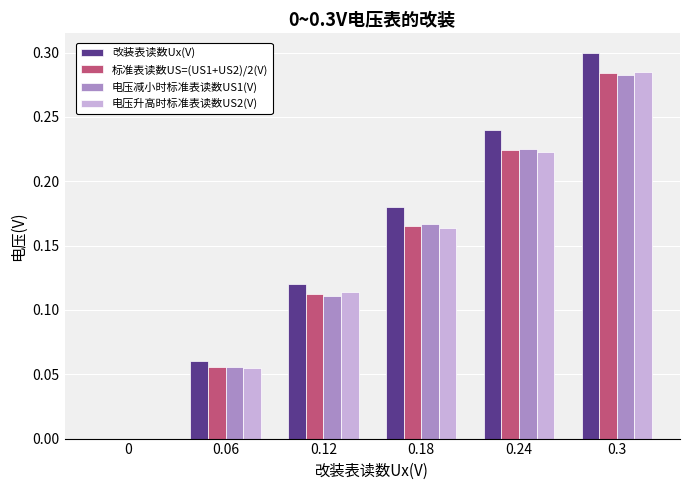

Is the value of 改装表读数Ux(V) at 0 greater than the value of 标准表读数US=(US1+US2)/2(V) at 0.3?

No